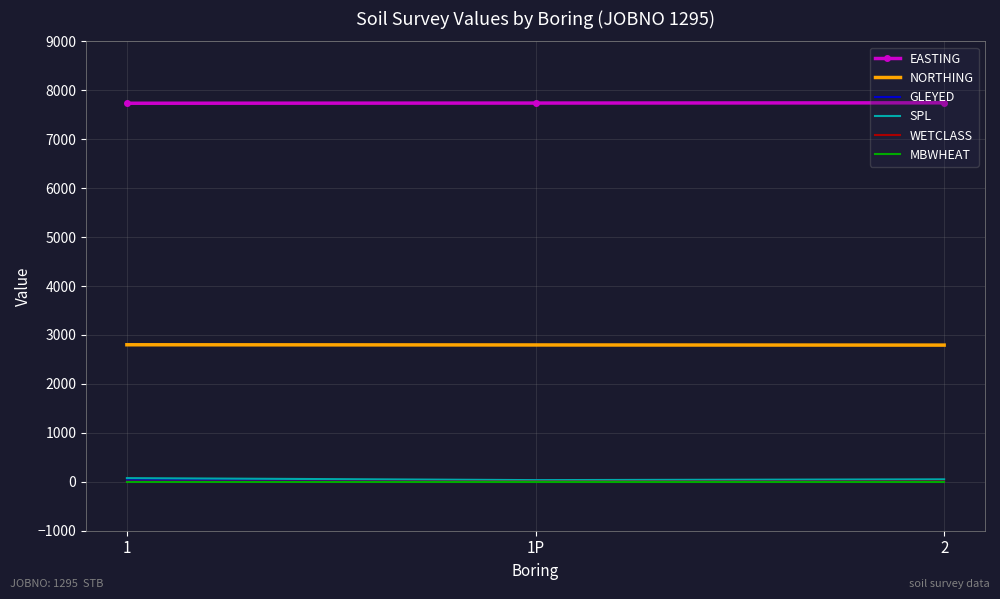

What is the maximum value shown in the chart?

7744